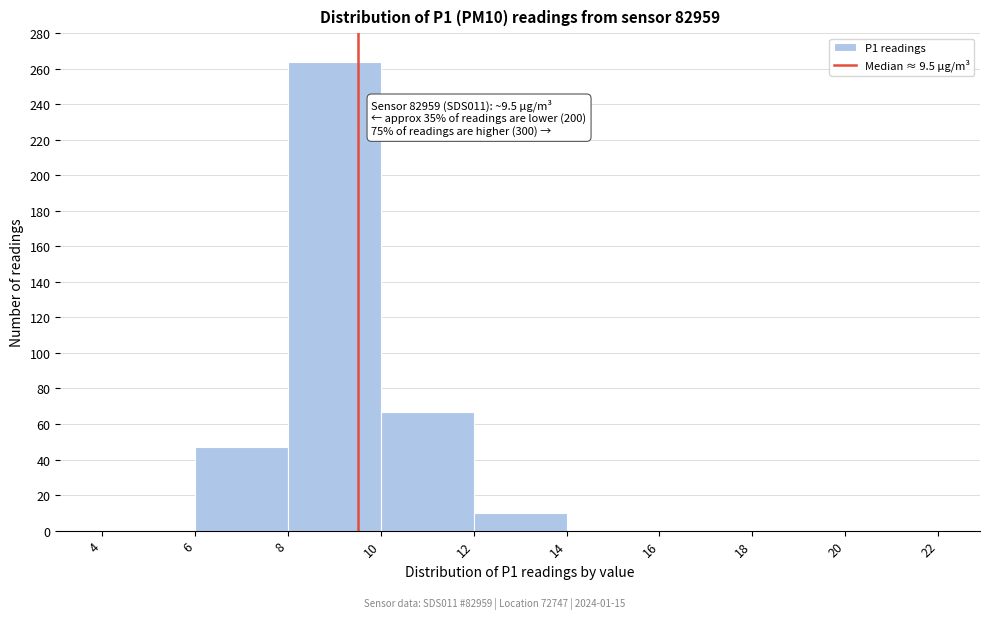

Which range on the x-axis has the tallest bar?

8 to 10